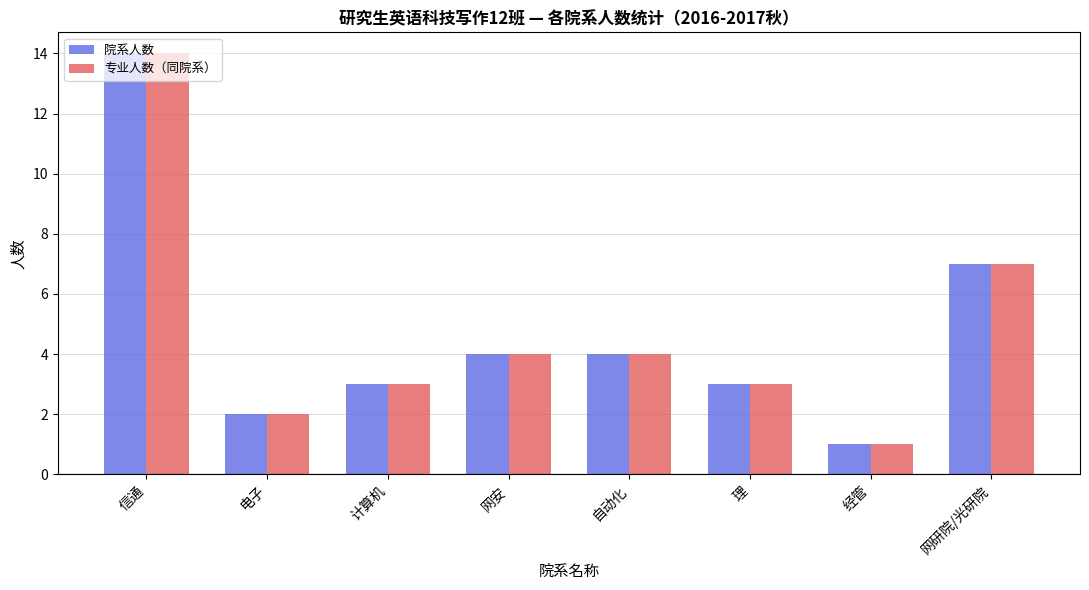

Where does the 院系人数 series first go above 4?

信通